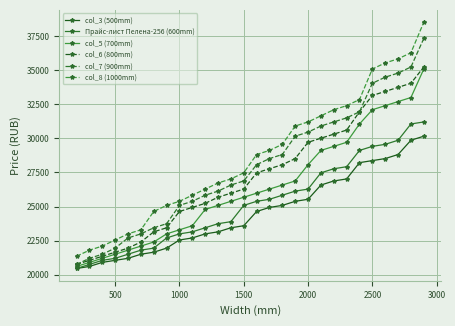

What is the minimum value for col_8 (1000mm)?

21350.0